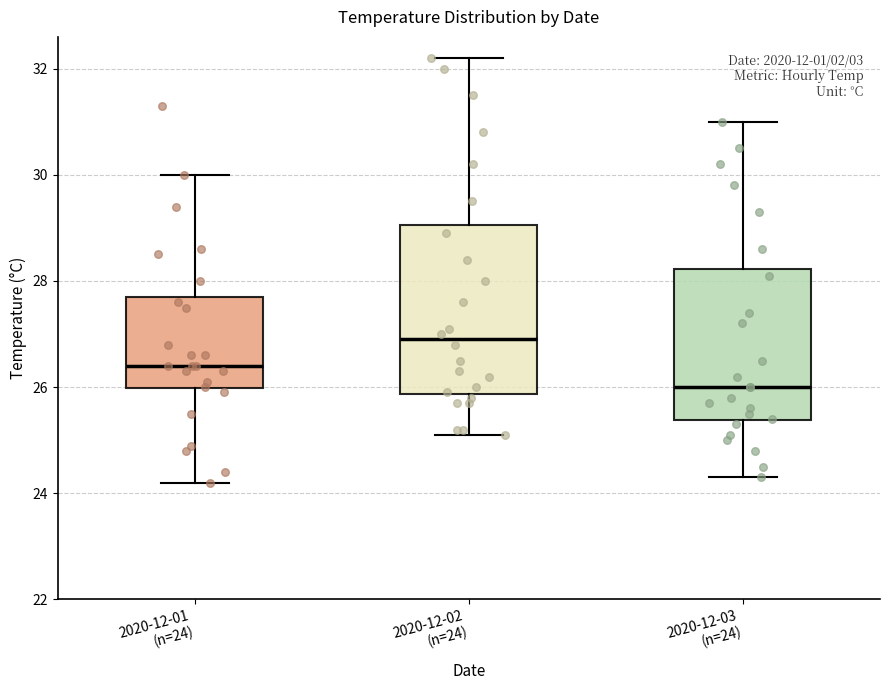

Comparing the boxes themselves (not the whiskers), which one is the tallest?

2020-12-02 (n=24)